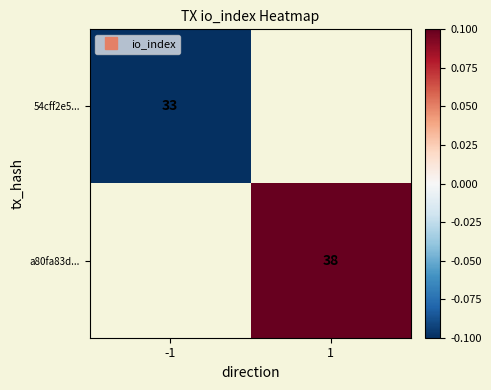

Which has a higher value, -1 or 1?

1